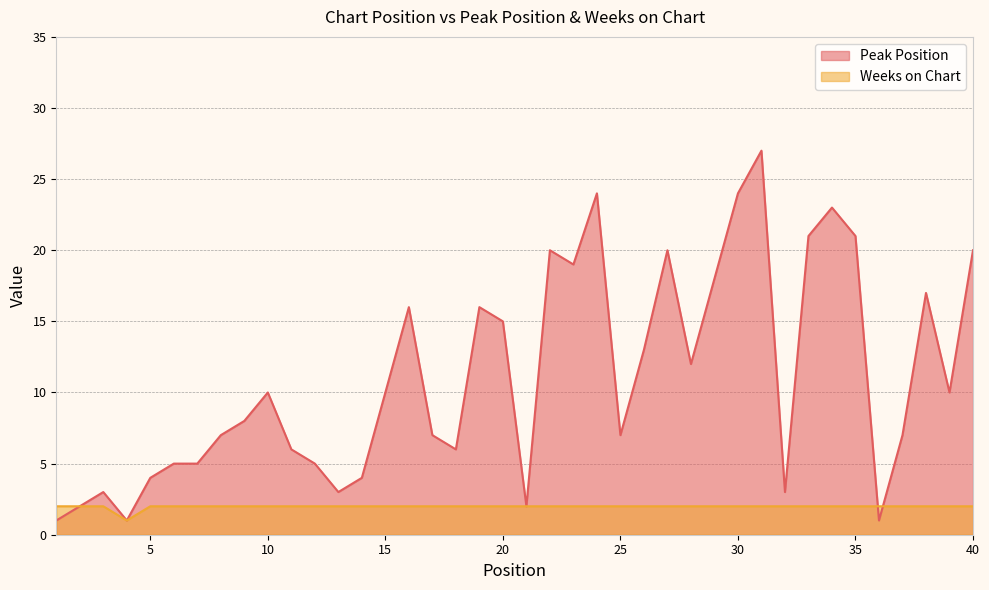

After their last crossing, which series has the higher values: Weeks on Chart or Peak Position?

Peak Position